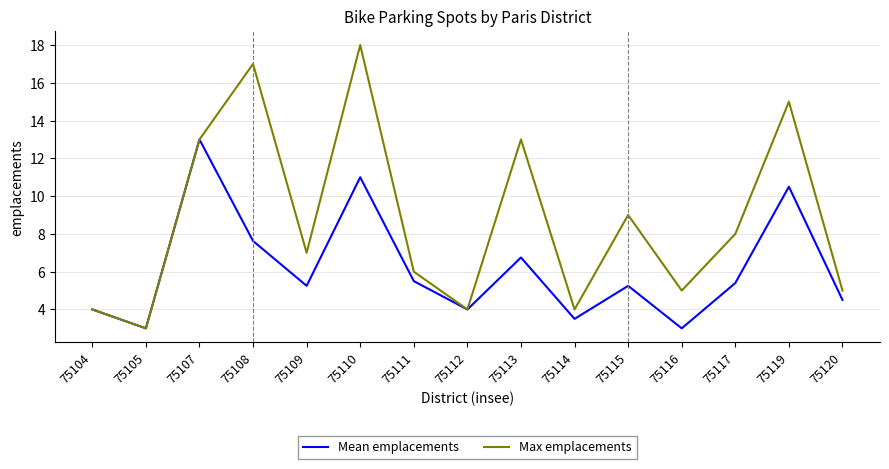

What is the sum of all Max emplacements values?

131.0